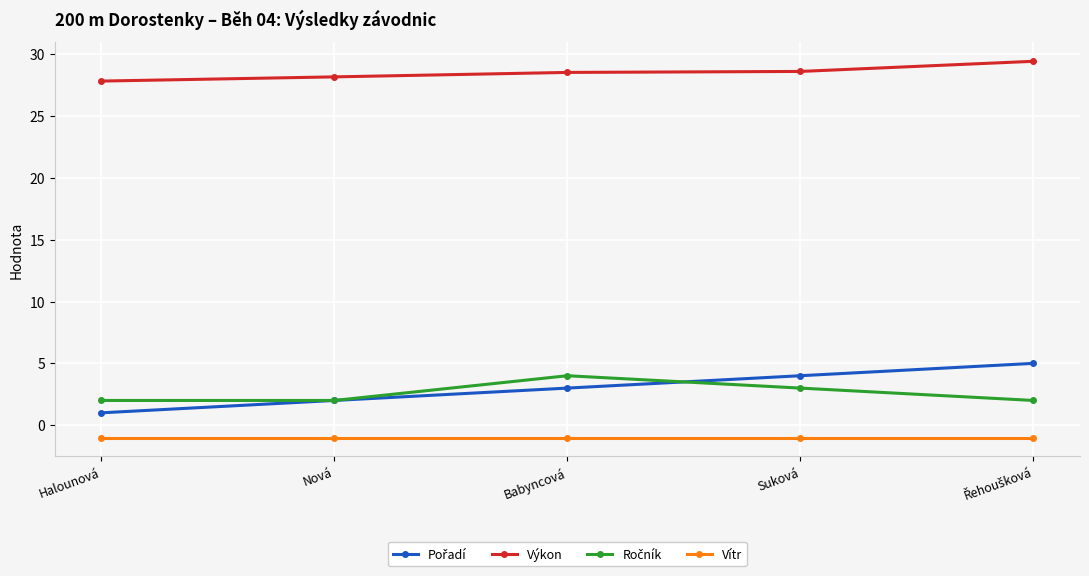

What is the total value across all series at Babyncová?

34.5